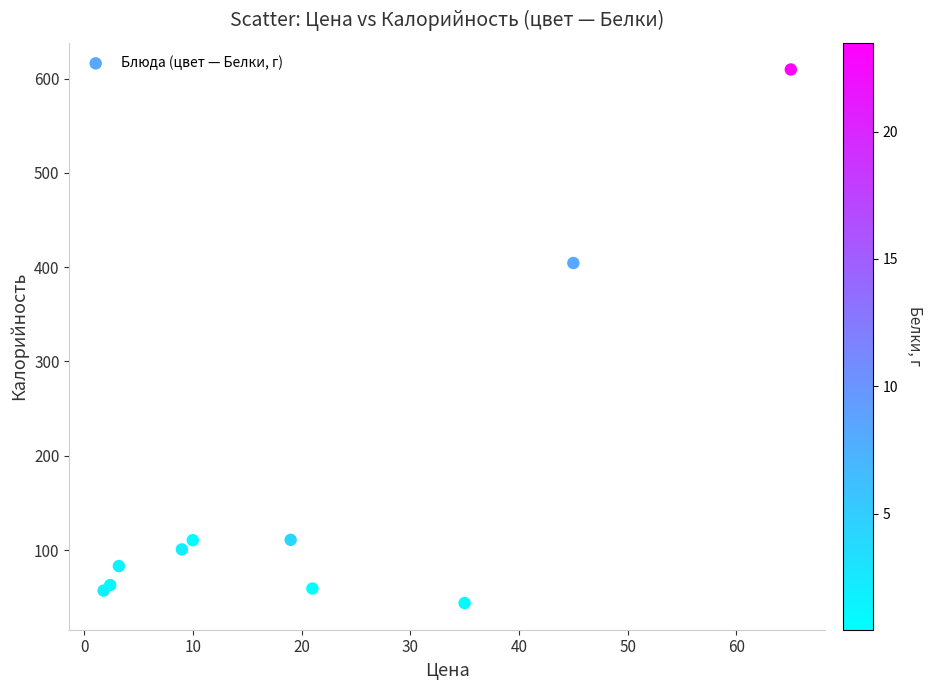

What Y value in the scatter plot is closest to 326?

404.4